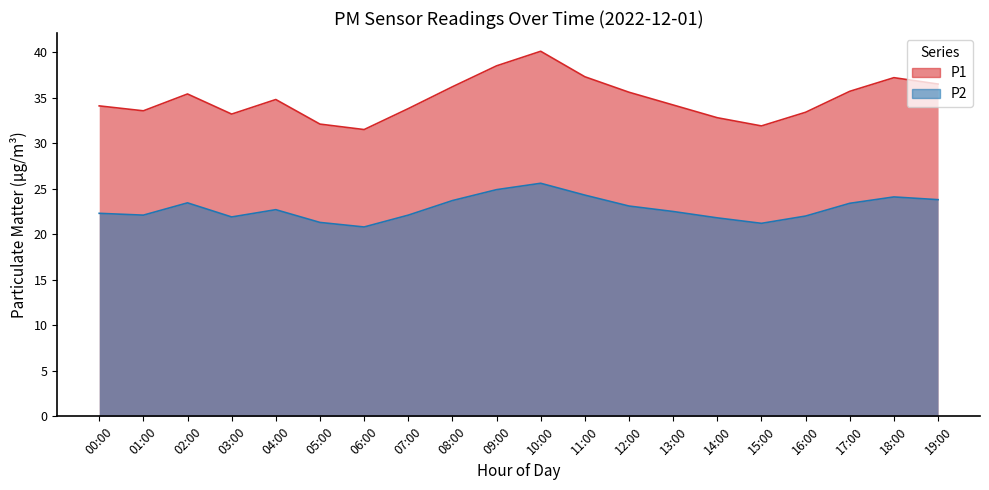

List the series in order of their overall mean, lowest first.

P2, P1